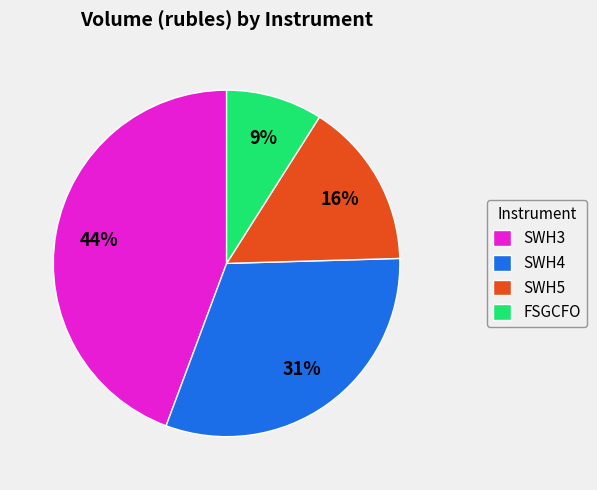

Which slice is the largest?

SWH3